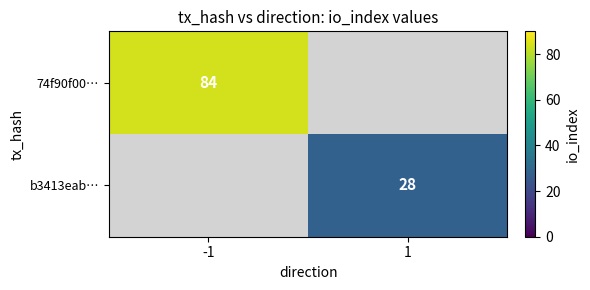

The 74f90f00… series shows 139 at -1. True or false?

False